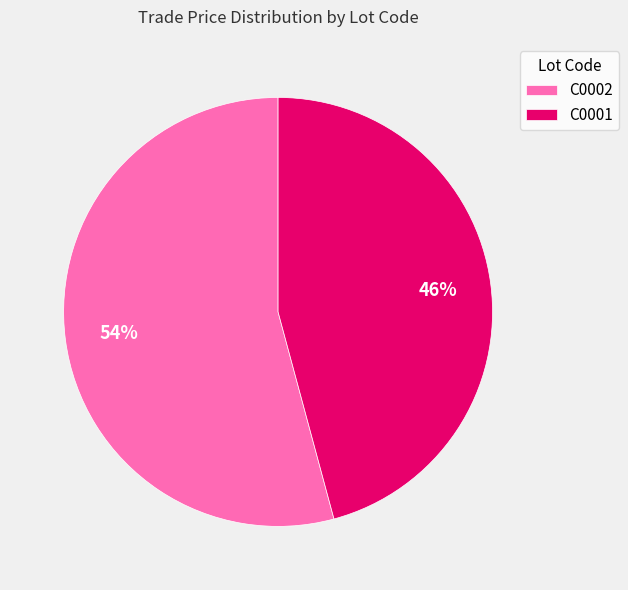

To the nearest percent, what is the combined percentage of C0001 and C0002?

100%